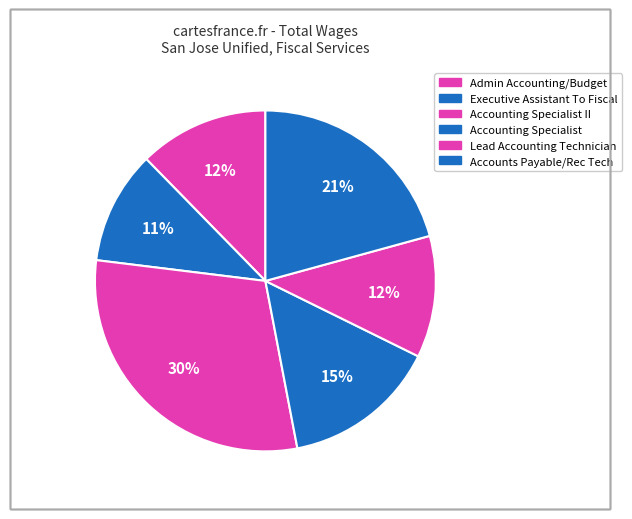

Count the number of slices in the pie.

6